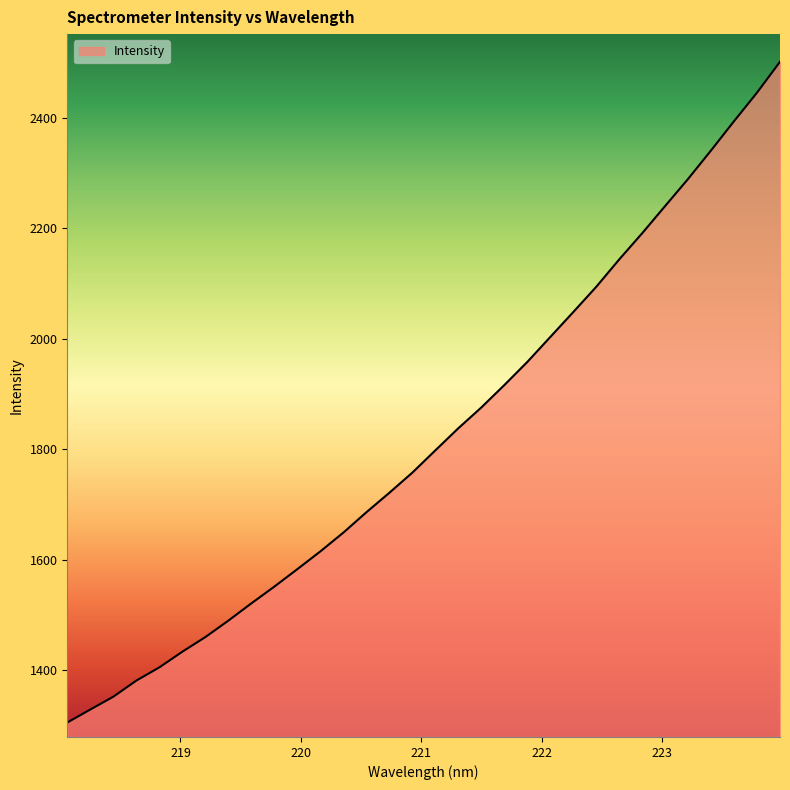

What is the smallest value displayed?

1305.8